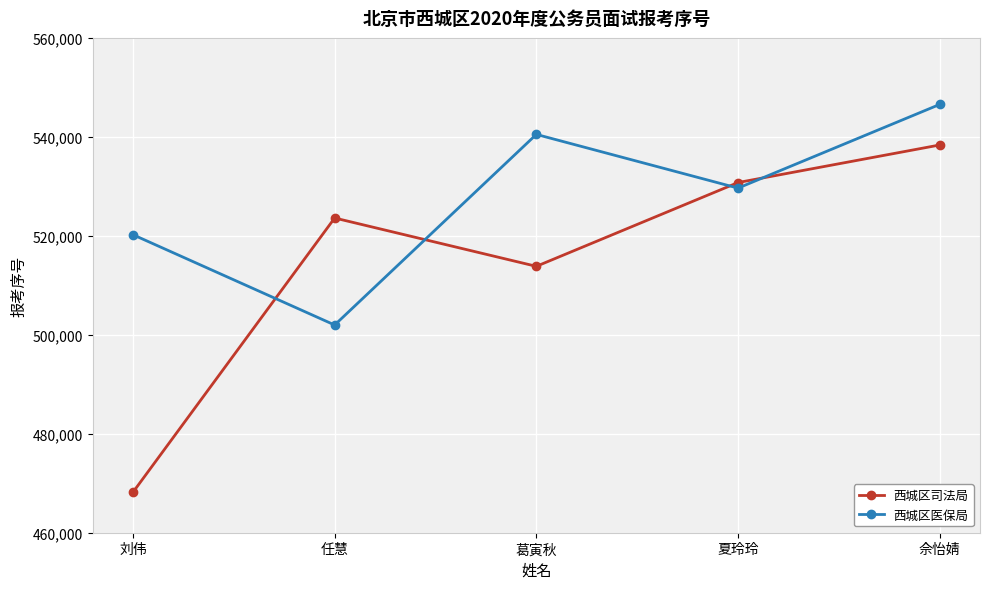

How many series are shown in this chart?

2